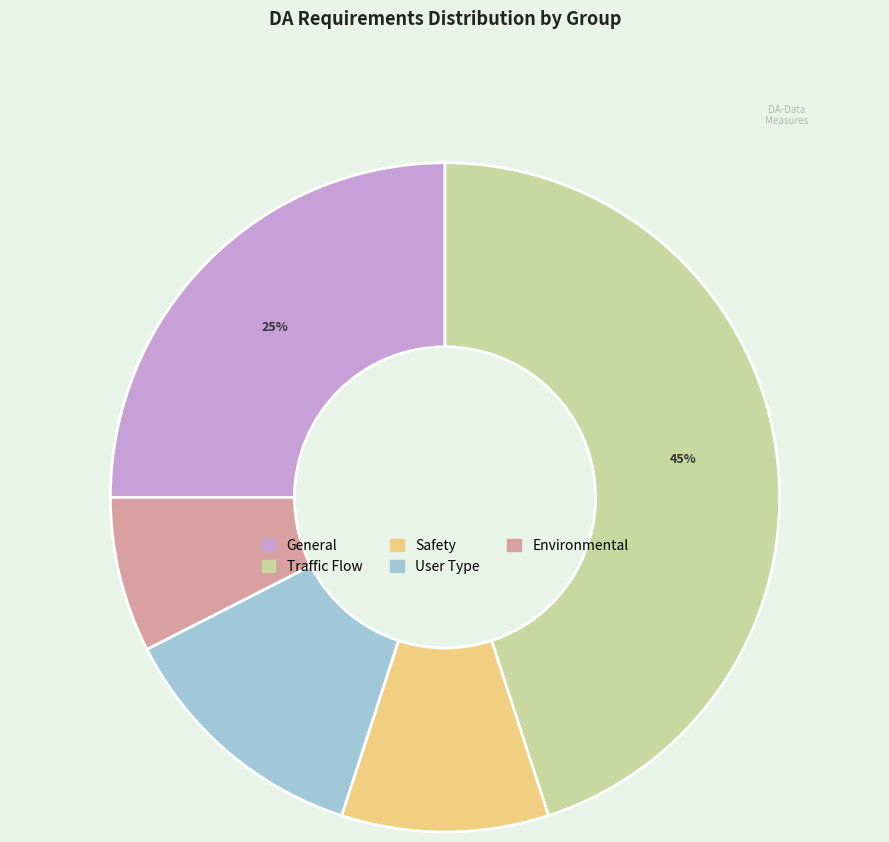

To the nearest percent, what is the average slice percentage?

20%